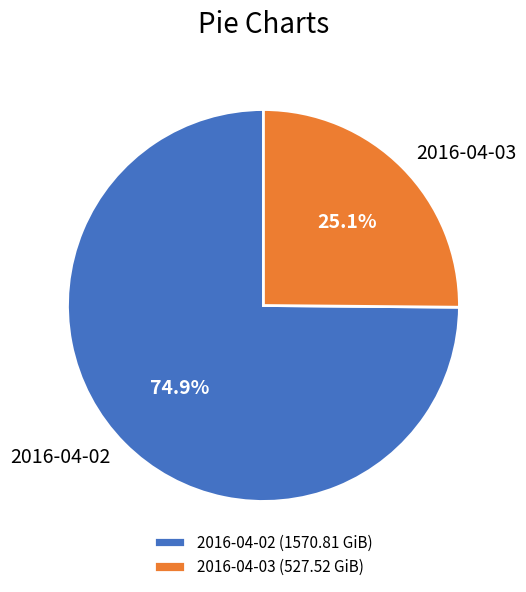

To the nearest percent, what is the average slice percentage?

50%